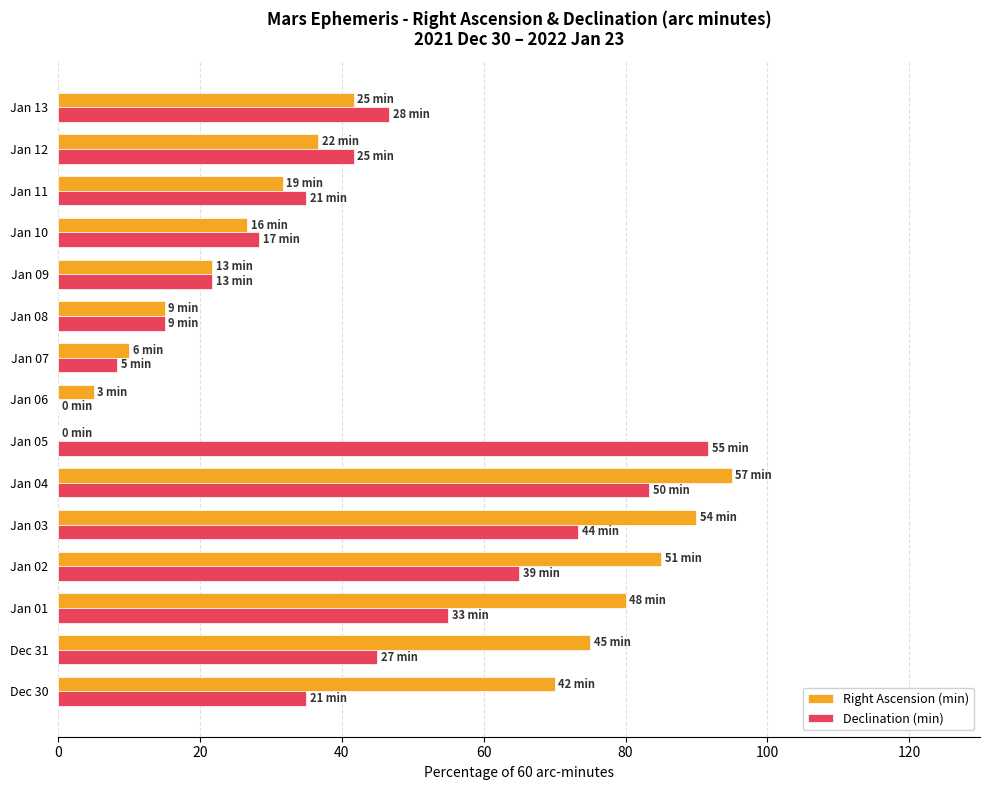

Between Jan 02 and Jan 03, which series saw the biggest shift?

Declination (min)